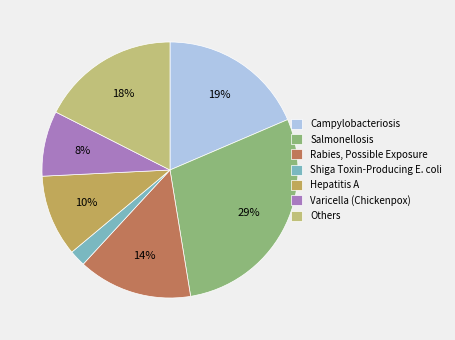

Approximately how many times larger is the value at Rabies, Possible Exposure compared to Shiga Toxin-Producing E. coli?

7.0